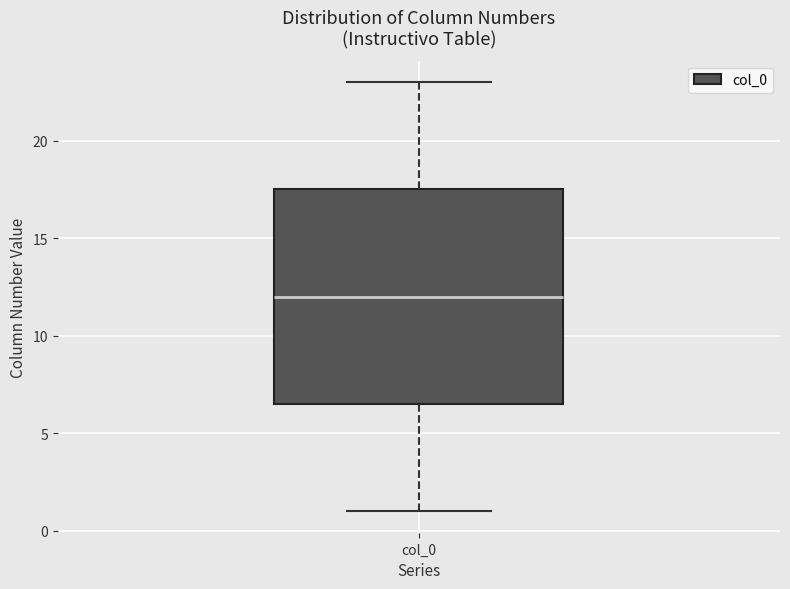

Where is the lower edge of the box for col_0 on the y-axis? The values are not printed on the chart, so give them approximately, as read against the axis.

6.5